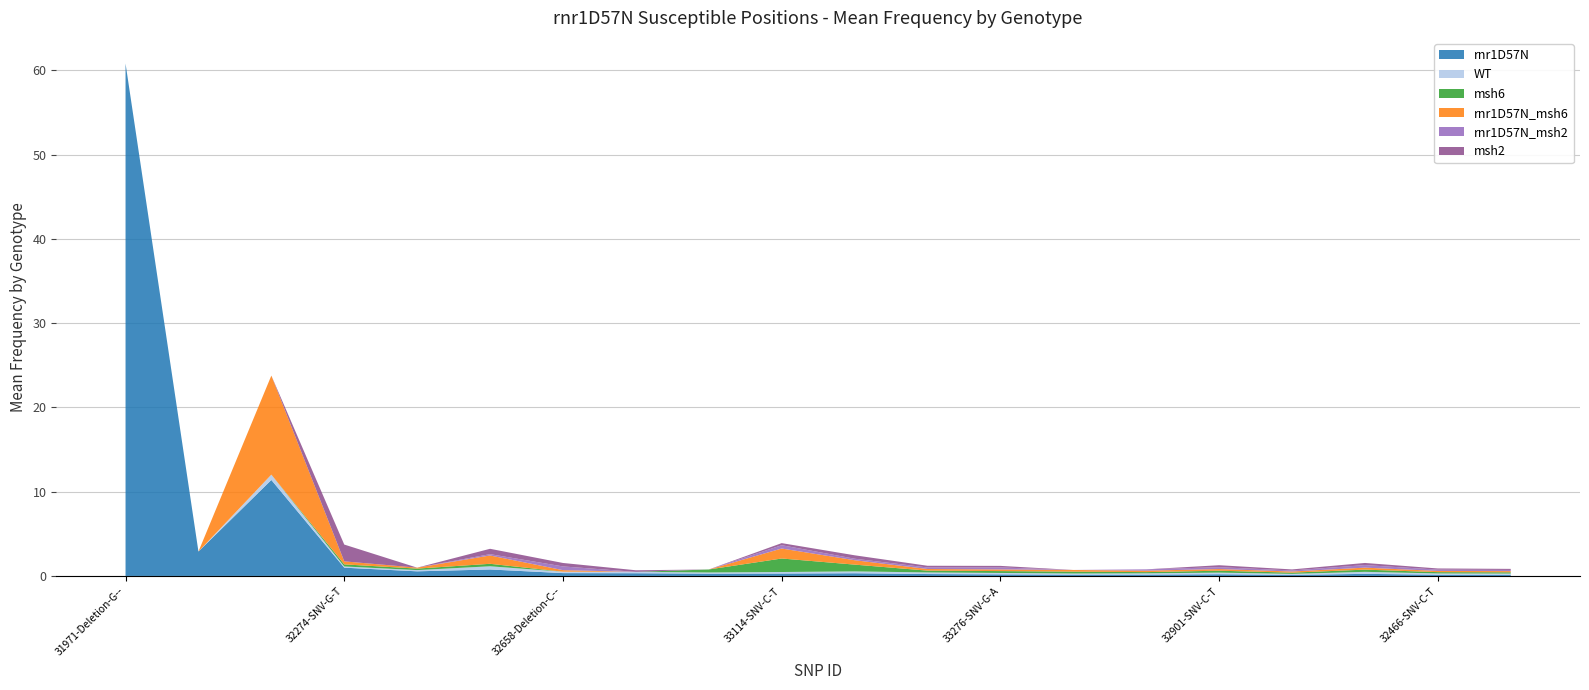

Reading left to right, what are all the values shown in this chart?

rnr1D57N: 60.8	2.9	11.4	1.0	0.5	0.8	0.3	0.3	0.3	0.3	0.3	0.2	0.2	0.2	0.2	0.2	0.1	0.2	0.2	0.1
WT: 0.0	0.0	0.6	0.1	0.1	0.4	0.2	0.2	0.1	0.2	0.2	0.2	0.2	0.1	0.1	0.2	0.1	0.2	0.1	0.1
msh6: 0.0	0.0	0.0	0.2	0.2	0.3	0.0	0.0	0.4	1.6	0.8	0.2	0.2	0.2	0.1	0.2	0.1	0.3	0.2	0.2
rnr1D57N_msh6: 0.0	0.0	11.8	0.4	0.1	1.0	0.2	0.0	0.0	1.2	0.5	0.2	0.2	0.2	0.2	0.2	0.1	0.2	0.1	0.1
rnr1D57N_msh2: 0.0	0.0	0.0	0.0	0.0	0.2	0.4	0.0	0.0	0.4	0.2	0.2	0.2	0.0	0.2	0.2	0.1	0.3	0.2	0.1
msh2: 0.0	0.0	0.0	2.0	0.0	0.6	0.4	0.2	0.0	0.2	0.4	0.2	0.2	0.0	0.0	0.2	0.1	0.3	0.1	0.1